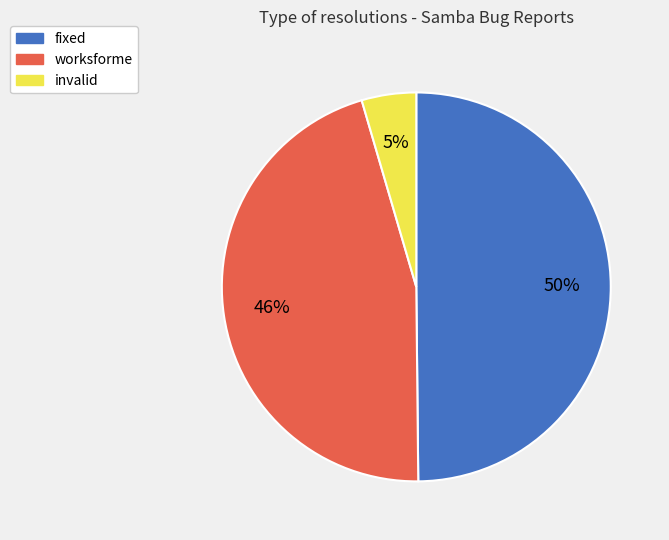

How many segments does this pie chart have?

3